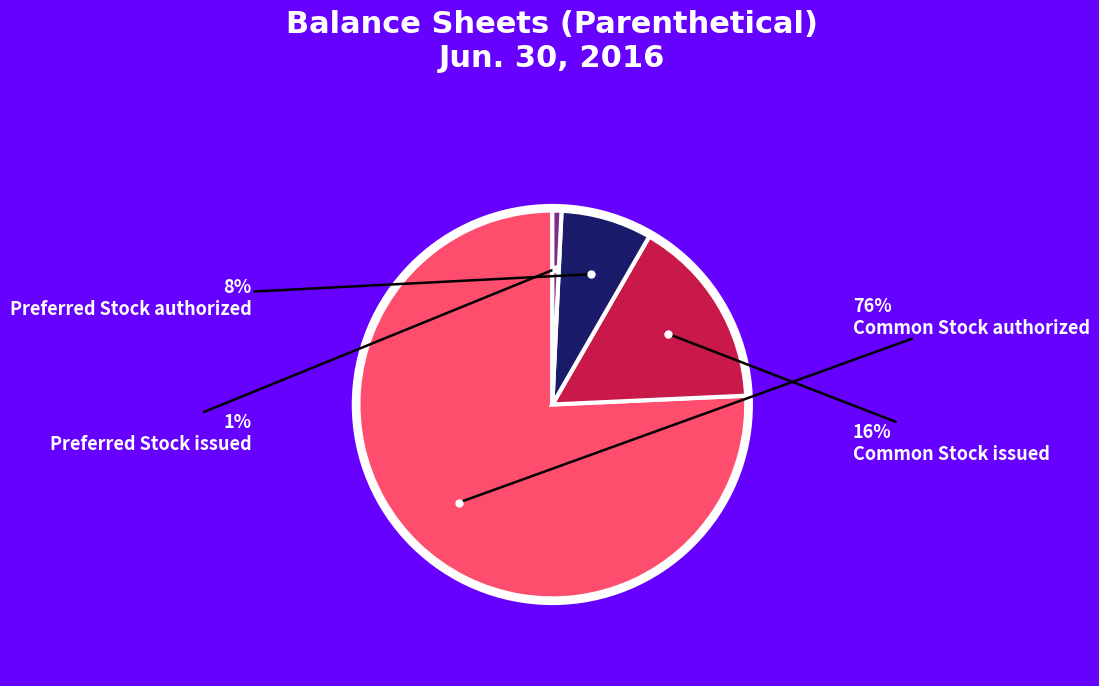

Is it true that Preferred Stock issued is 11% of the pie?

False